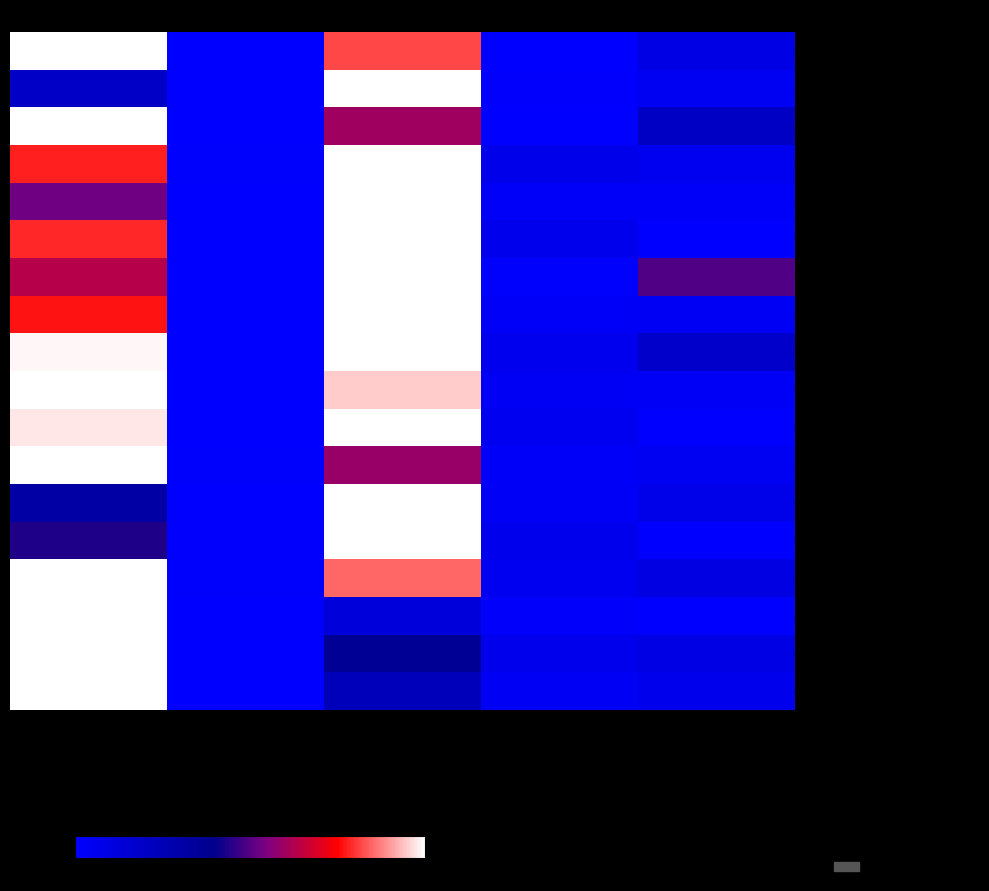

At how many categories does at least one series exceed 17?

3